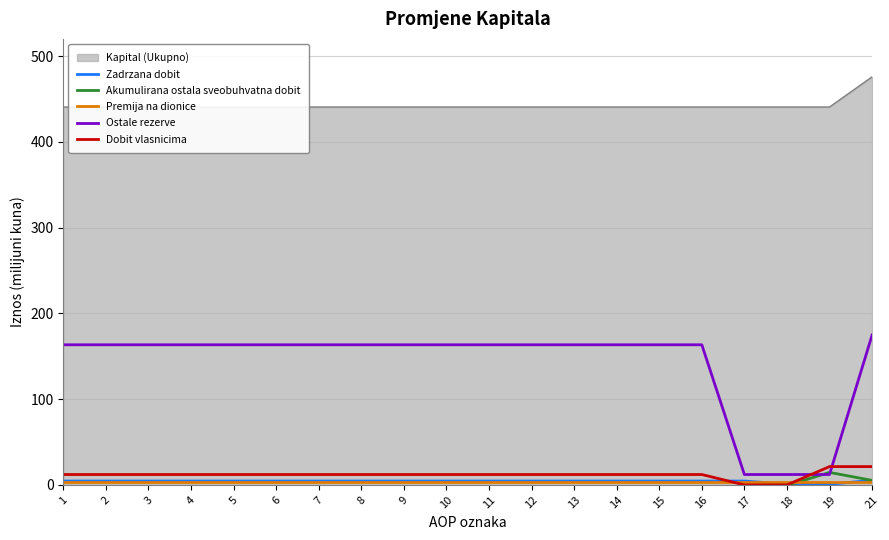

What is the difference between the maximum and minimum values in the Dobit vlasnicima series?

21.3